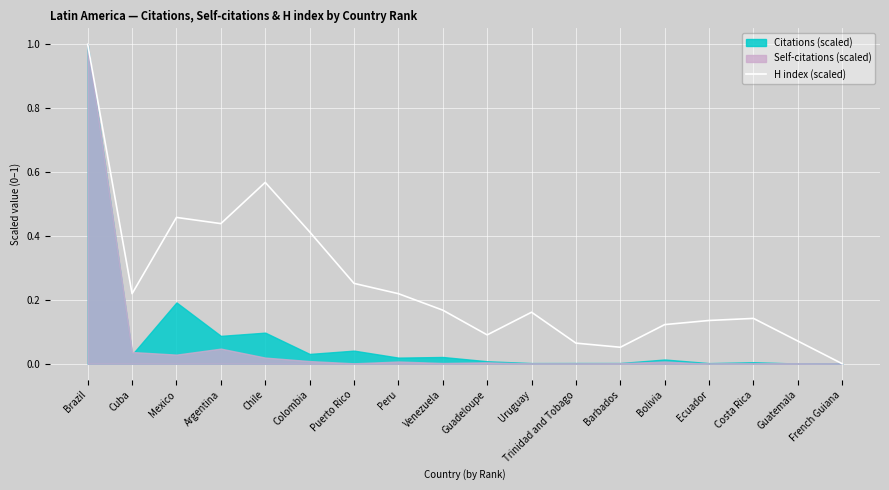

Is it true that the value at Uruguay is 0.1?

False